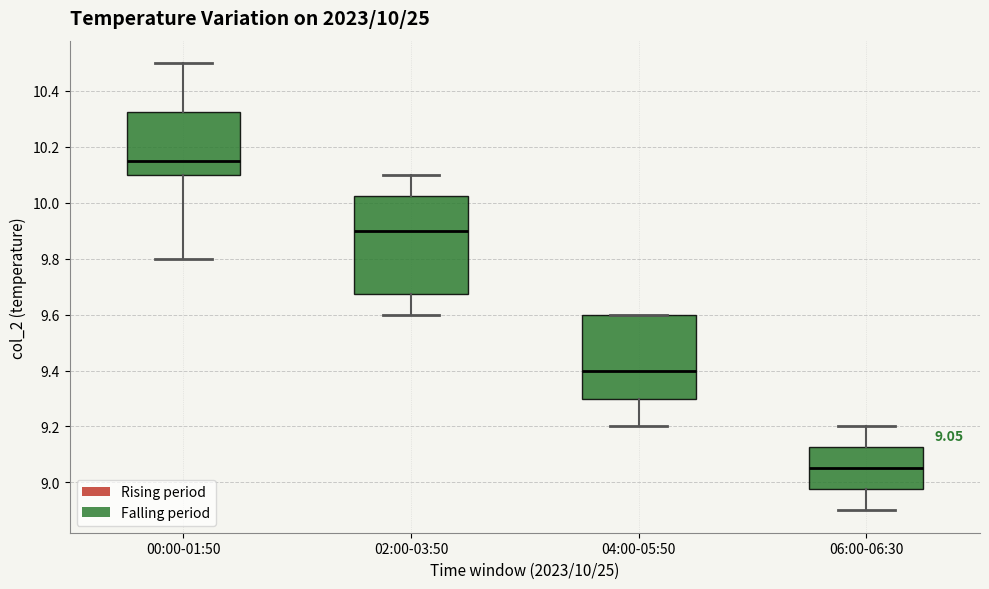

Which box has the lowest median line?

06:00-06:30